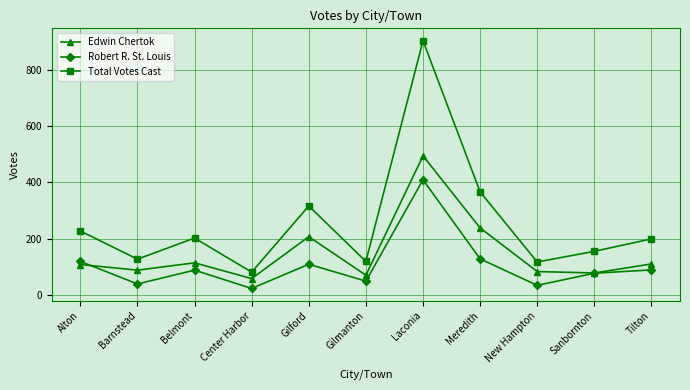

What is the minimum value shown in the chart?

23